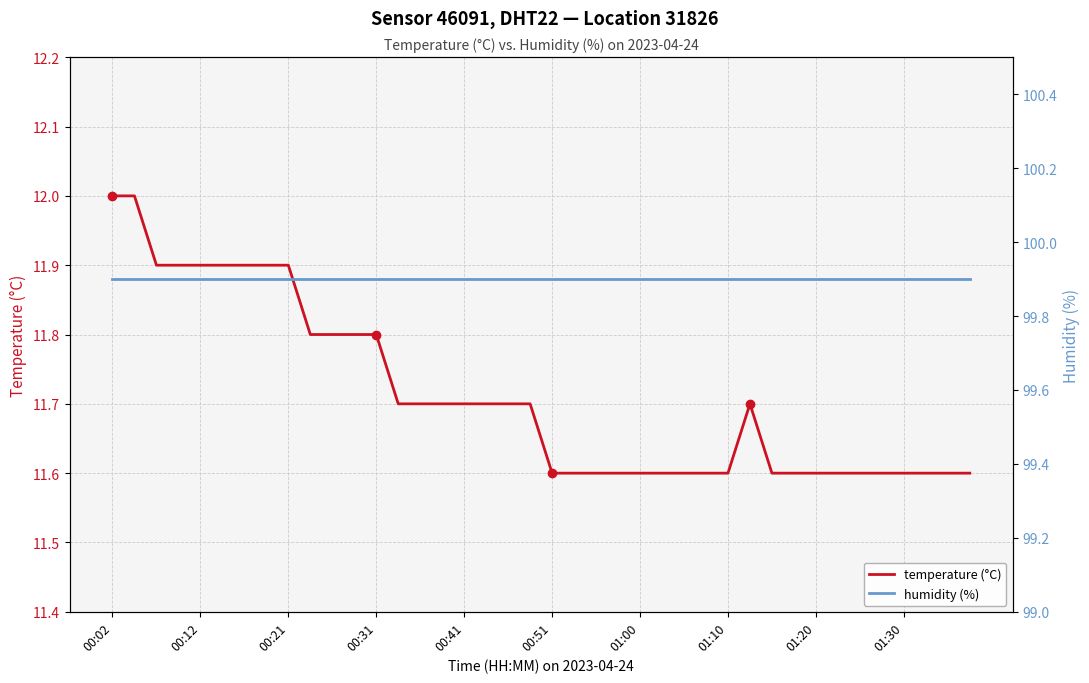

The temperature (°C) series shows 12.0 at 00:02. True or false?

True